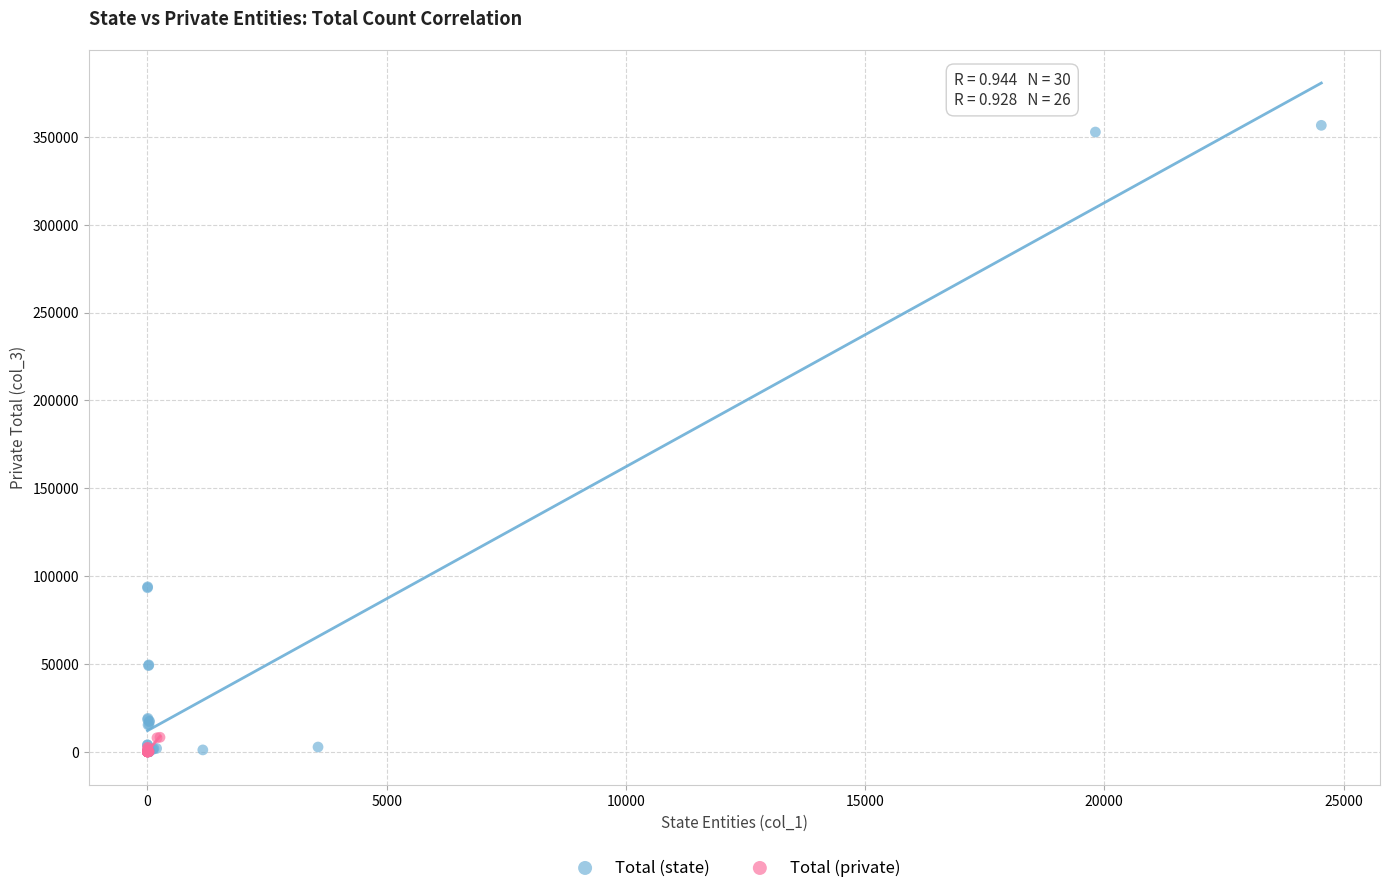

Which series reaches the maximum Y coordinate?

Total (state)